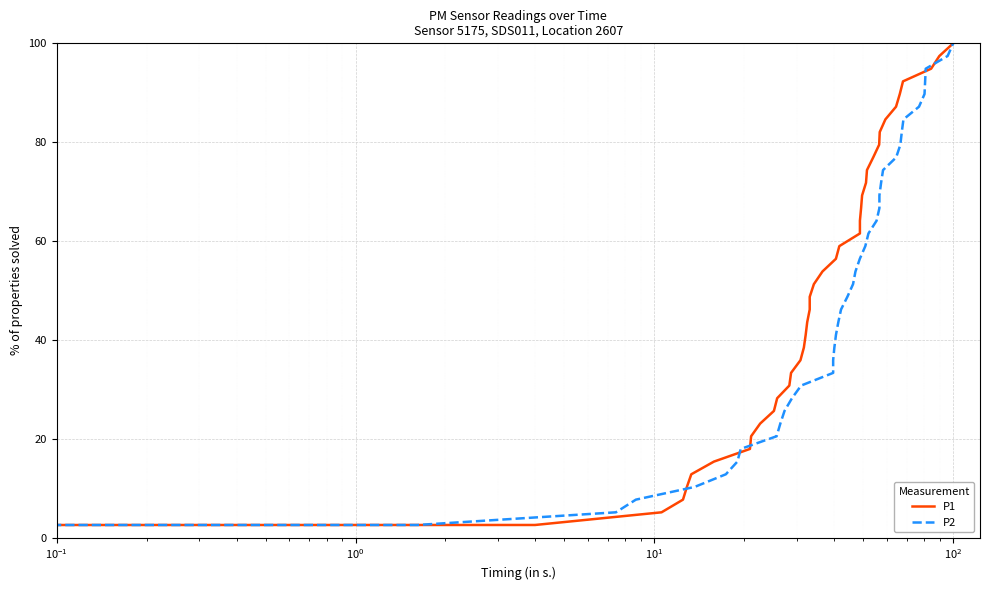

Reading left to right, transcribe all the data shown in this chart.

P1: 0.0	2.6	5.1	7.7	10.3	12.8	15.4	17.9	20.5	23.1	25.6	28.2	30.8	33.3	35.9	38.5	41.0	43.6	46.2	48.7	51.3	53.8	56.4	59.0	61.5	64.1	66.7	69.2	71.8	74.4	76.9	79.5	82.1	84.6	87.2	89.7	92.3	94.9	97.4	100.0
P2: 0.0	2.6	5.1	7.7	10.3	12.8	15.4	17.9	20.5	23.1	25.6	28.2	30.8	33.3	35.9	38.5	41.0	43.6	46.2	48.7	51.3	53.8	56.4	59.0	61.5	64.1	66.7	69.2	71.8	74.4	76.9	79.5	82.1	84.6	87.2	89.7	92.3	94.9	97.4	100.0